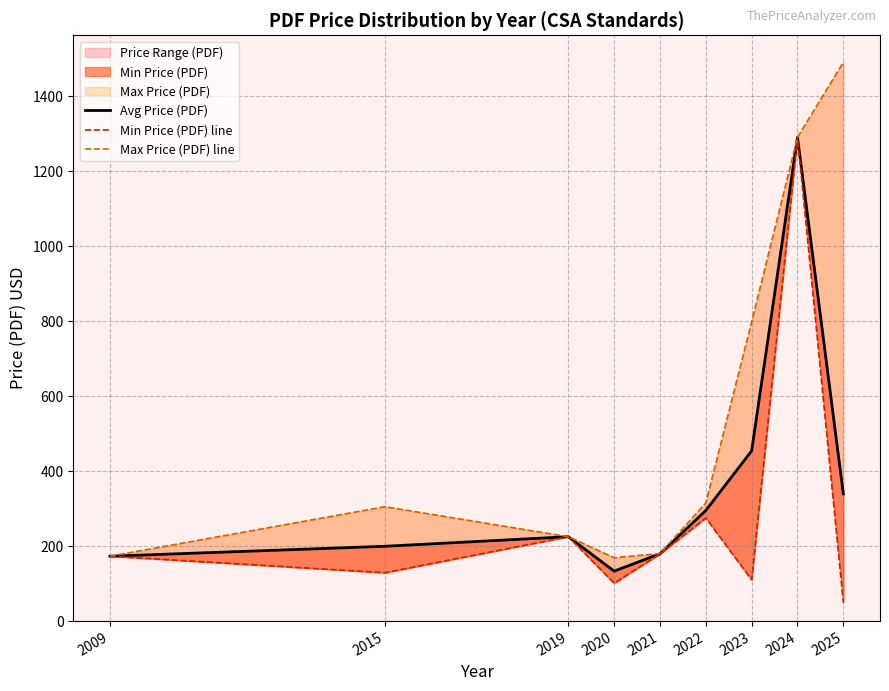

At which category does Min Price (PDF) line reach its first local valley?

2015